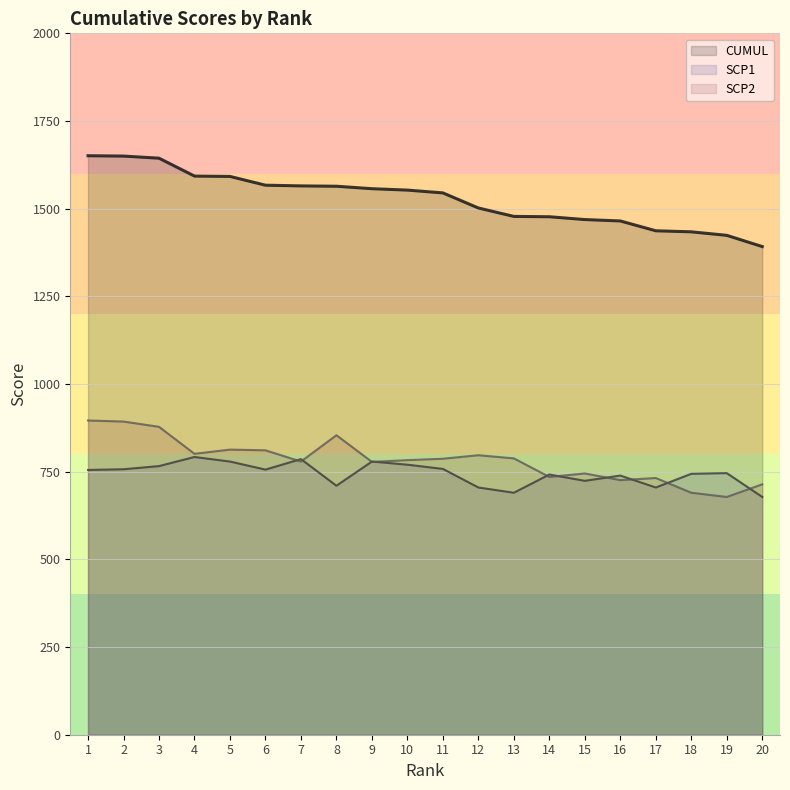

What is the value of the SCP1 point at the 2nd from the left?

757